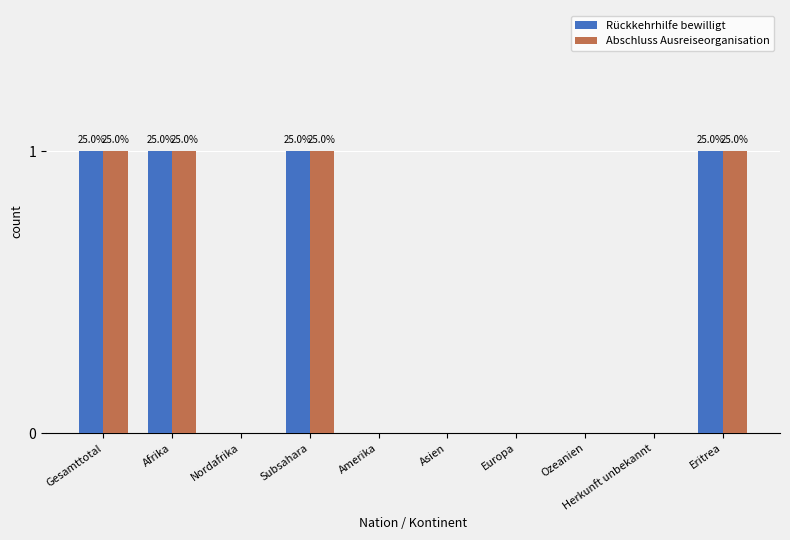

The Rückkehrhilfe bewilligt series shows 1 at Herkunft unbekannt. True or false?

False